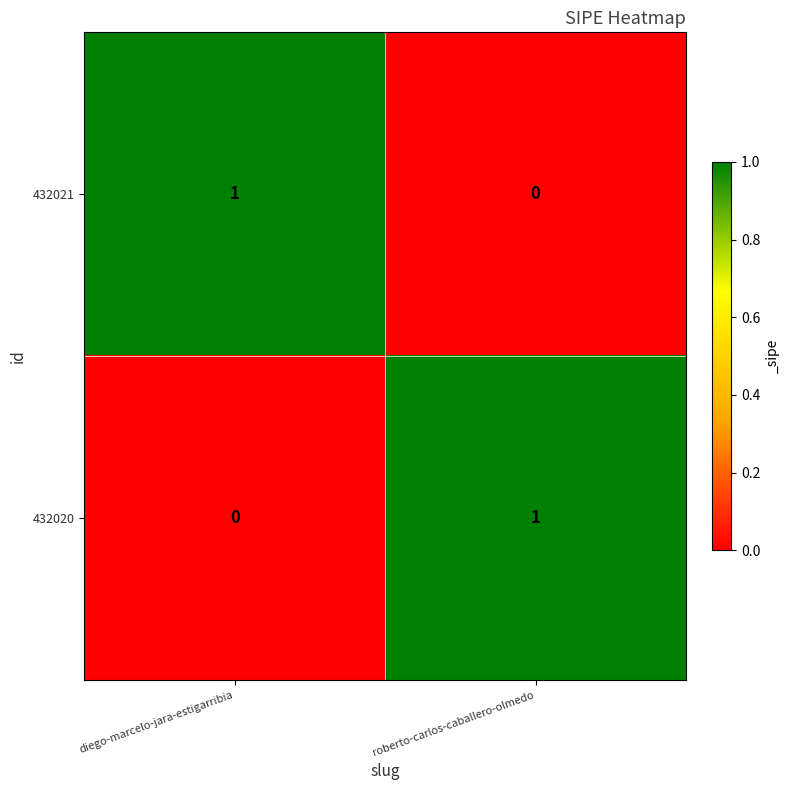

Where is 432020 nearest to the value 0?

diego-marcelo-jara-estigarribia